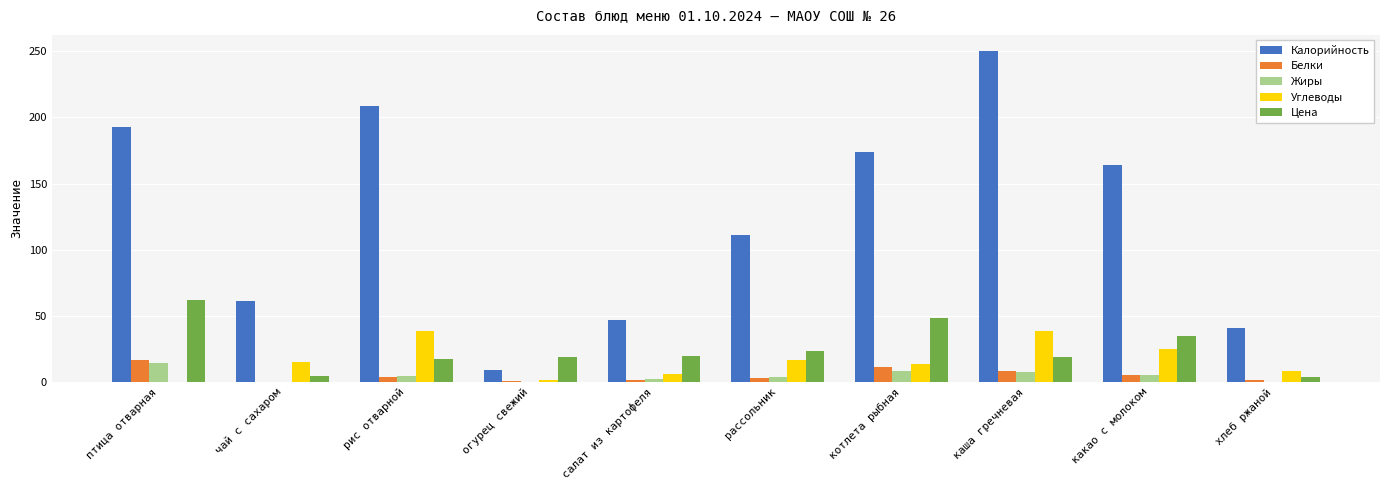

Which series has the largest total across all categories?

Калорийность